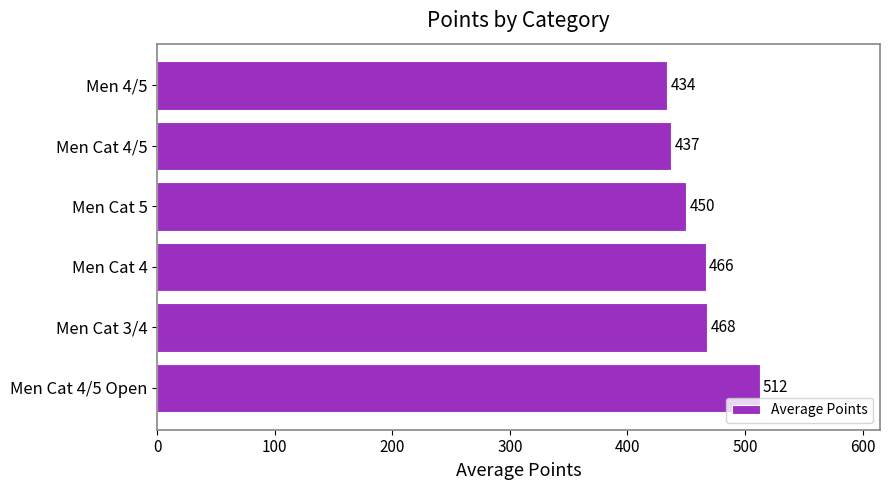

Which label corresponds to the smallest value in the chart?

Men 4/5